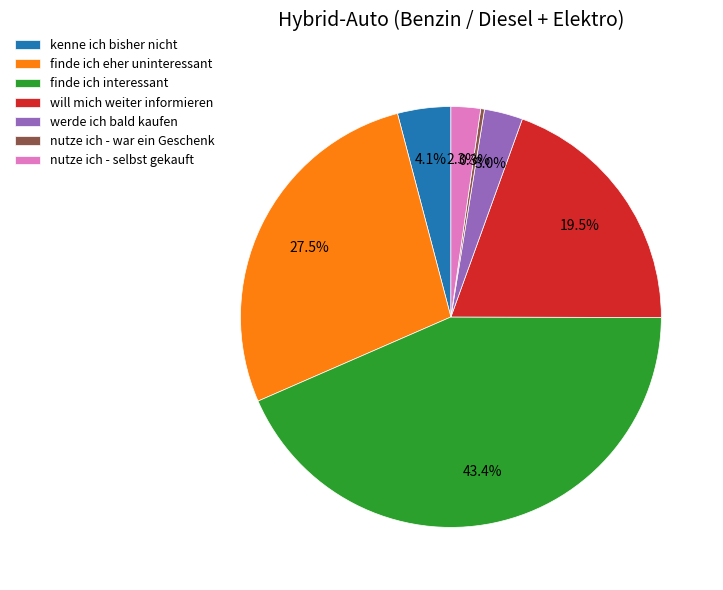

What is the smallest slice in the pie chart?

nutze ich - war ein Geschenk